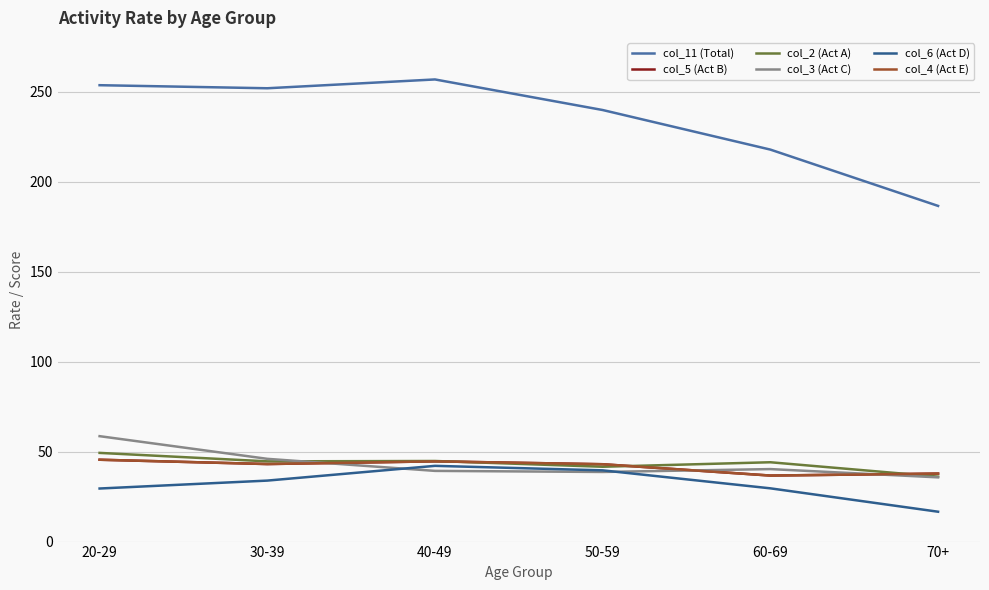

After their last crossing, which series has the higher values: col_2 (Act A) or col_5 (Act B)?

col_5 (Act B)